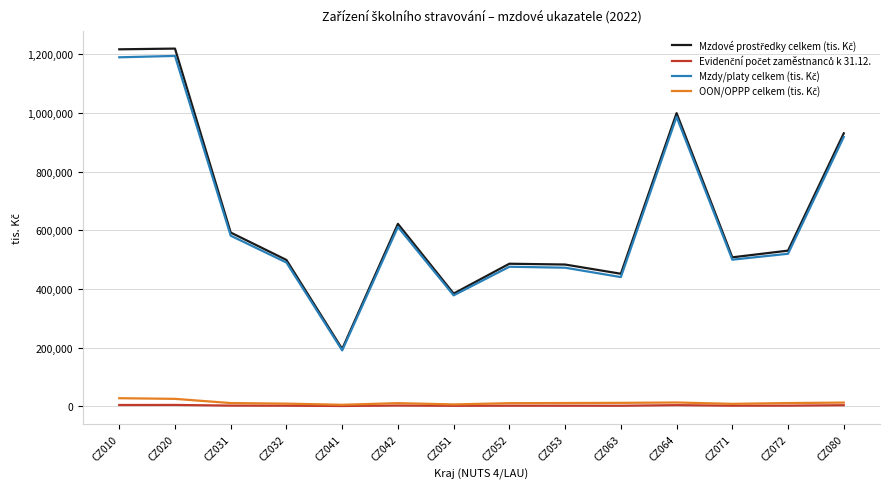

At CZ051, list the series in order from smallest to largest.

Evidenční počet zaměstnanců k 31.12., OON/OPPP celkem (tis. Kč), Mzdy/platy celkem (tis. Kč), Mzdové prostředky celkem (tis. Kč)